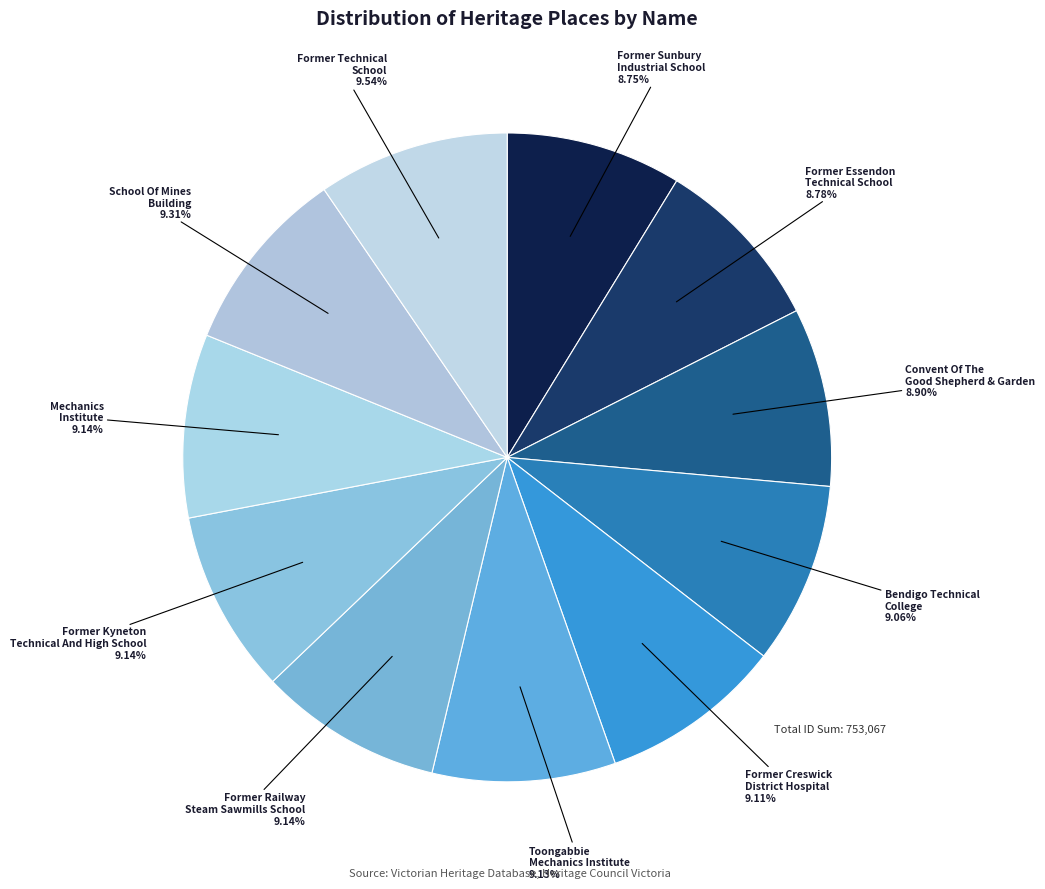

Count the number of slices in the pie.

11